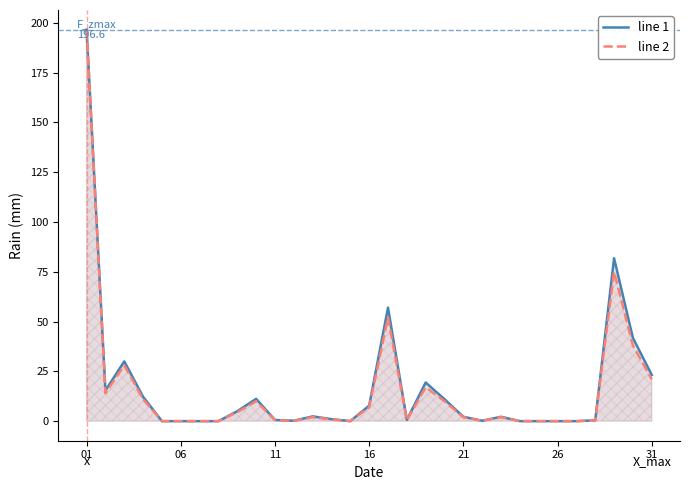

At which category is the sum across all series the highest?

01